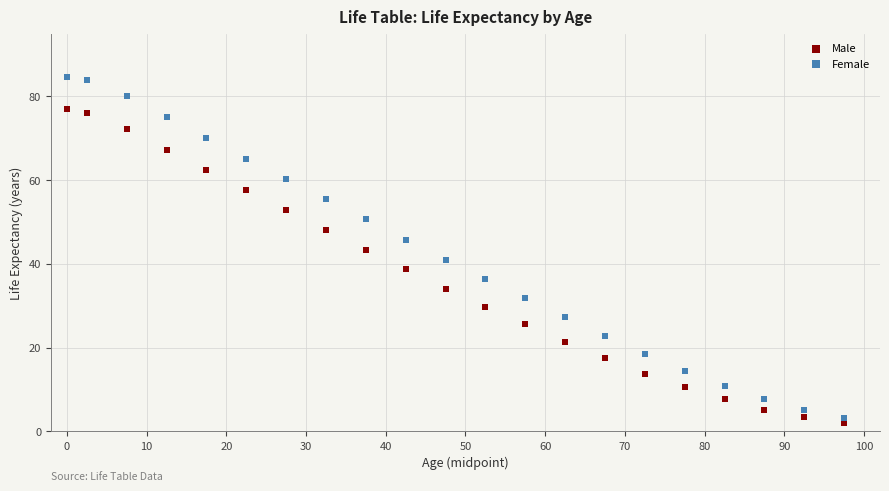

What is the X range (max minus min) for the scatter plot?

97.5